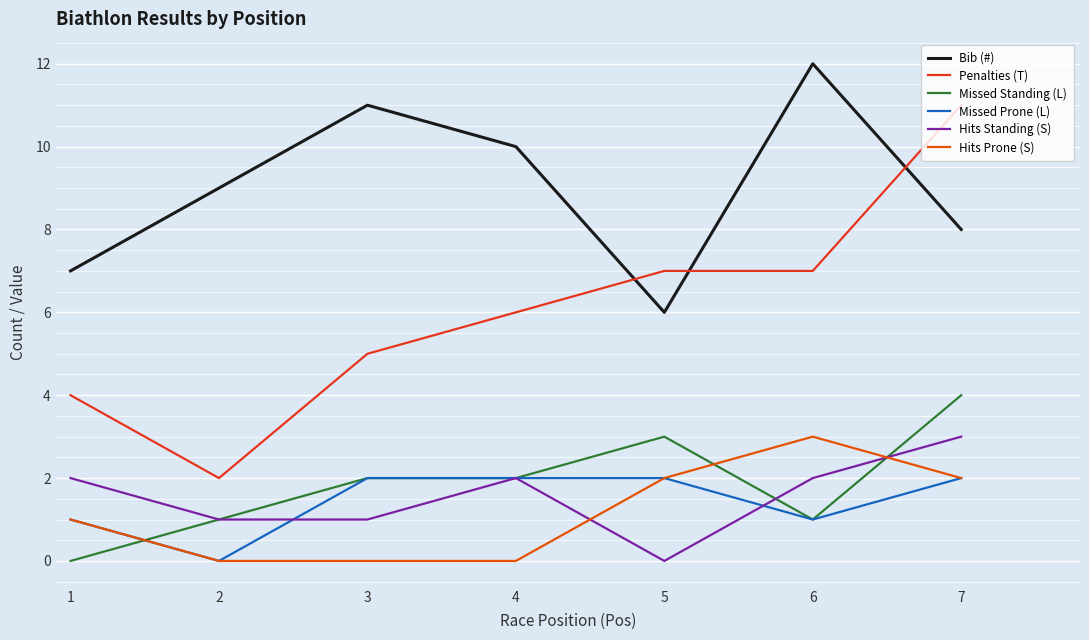

What is the greatest value displayed?

12